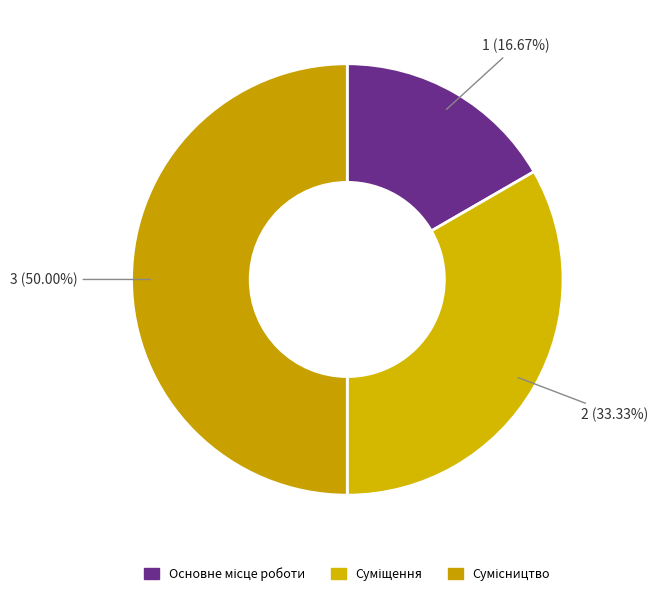

Which category has the biggest portion of the pie?

Сумісництво